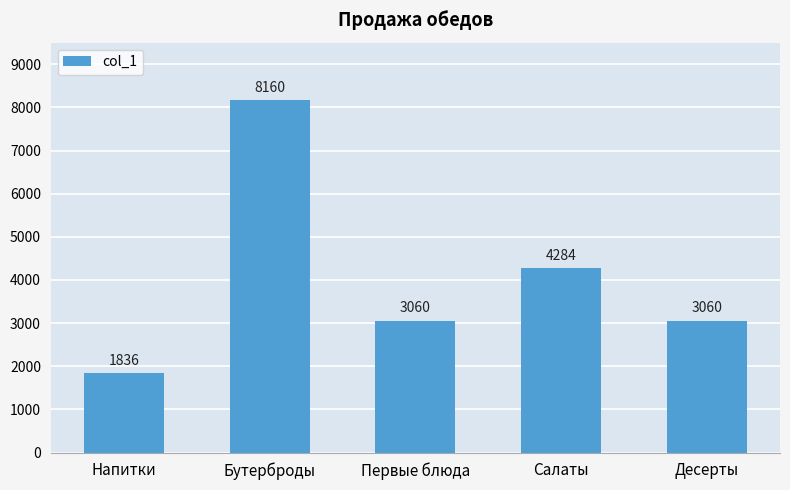

Reading left to right, extract all data points from this chart.

Напитки=1836	Бутерброды=8160	Первые блюда=3060	Салаты=4284	Десерты=3060